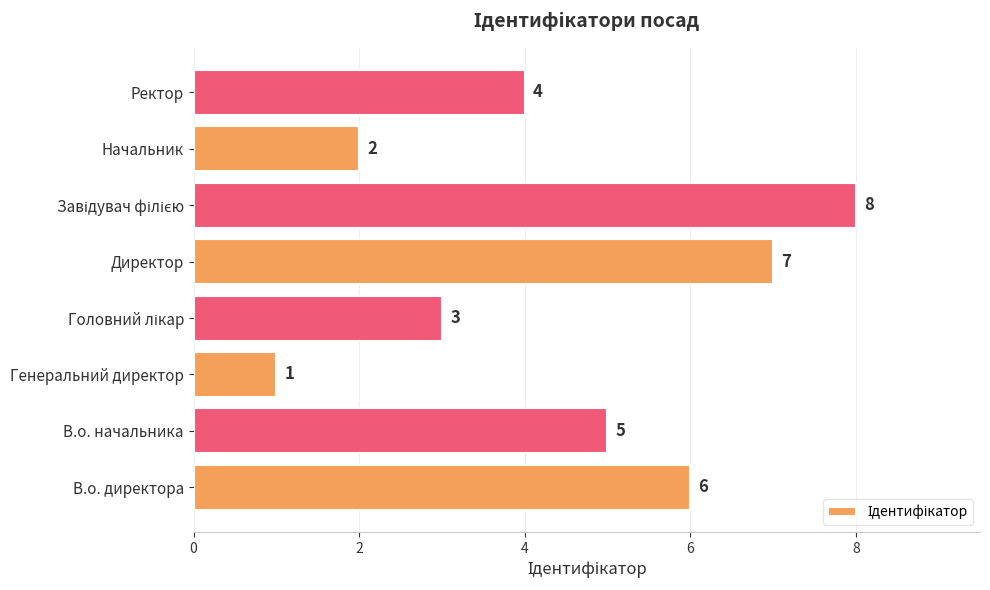

At which category does the chart reach its minimum across all series?

Генеральний директор